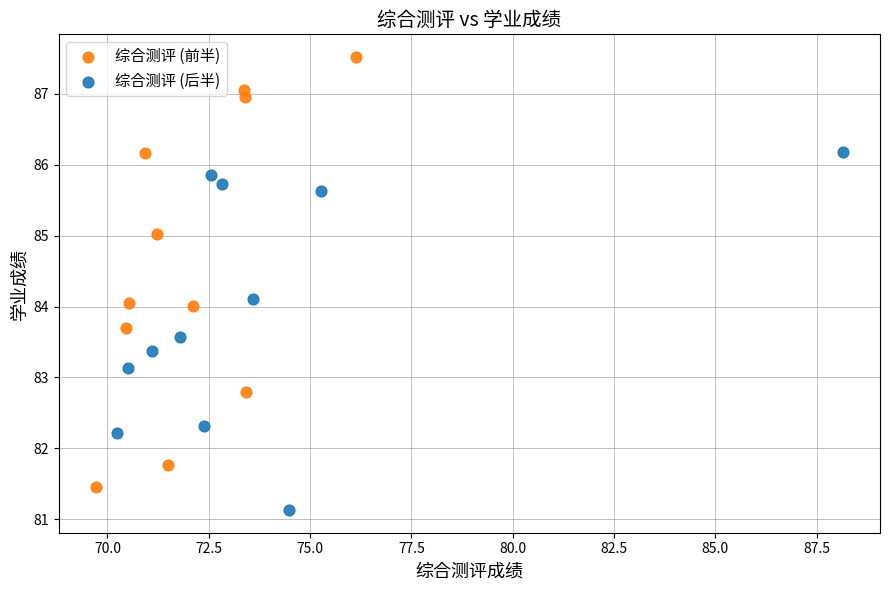

Which series contains the lowest Y value?

综合测评 (后半)